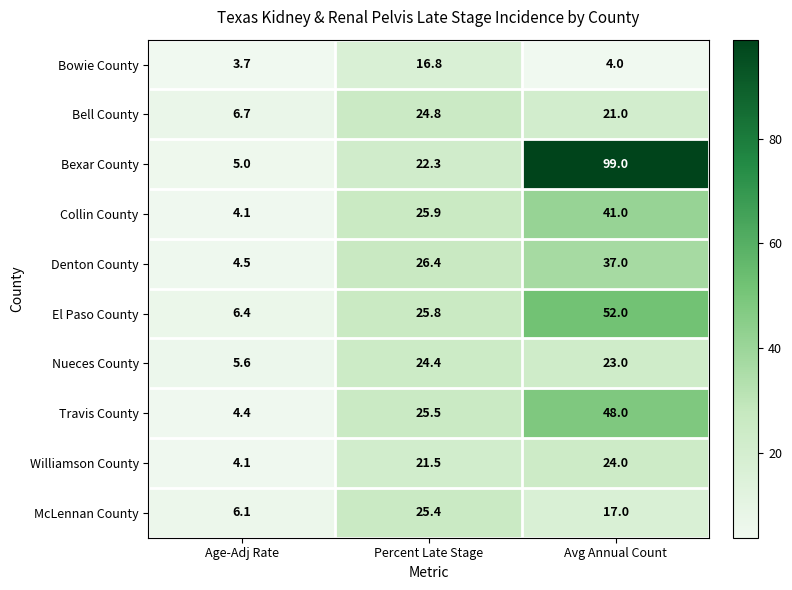

How many values in the Collin County series are below 25?

1